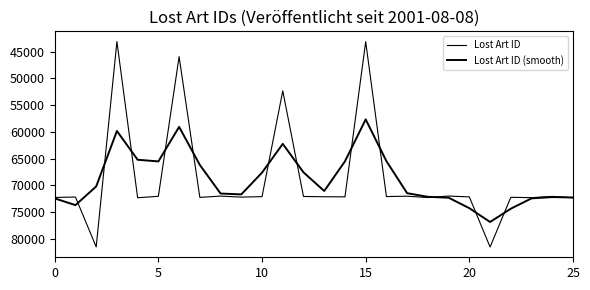

How many lines are shown in the chart?

2